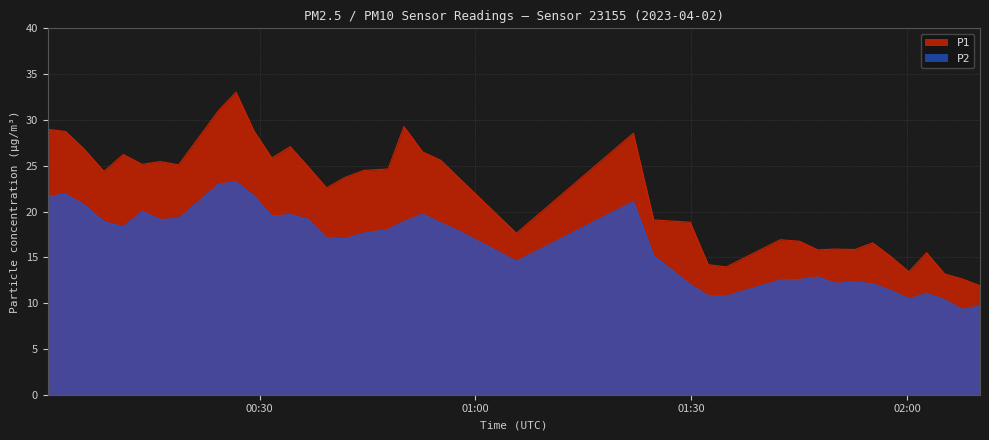

What is the total value across all series at 2023-04-02T00:29:15?

50.4